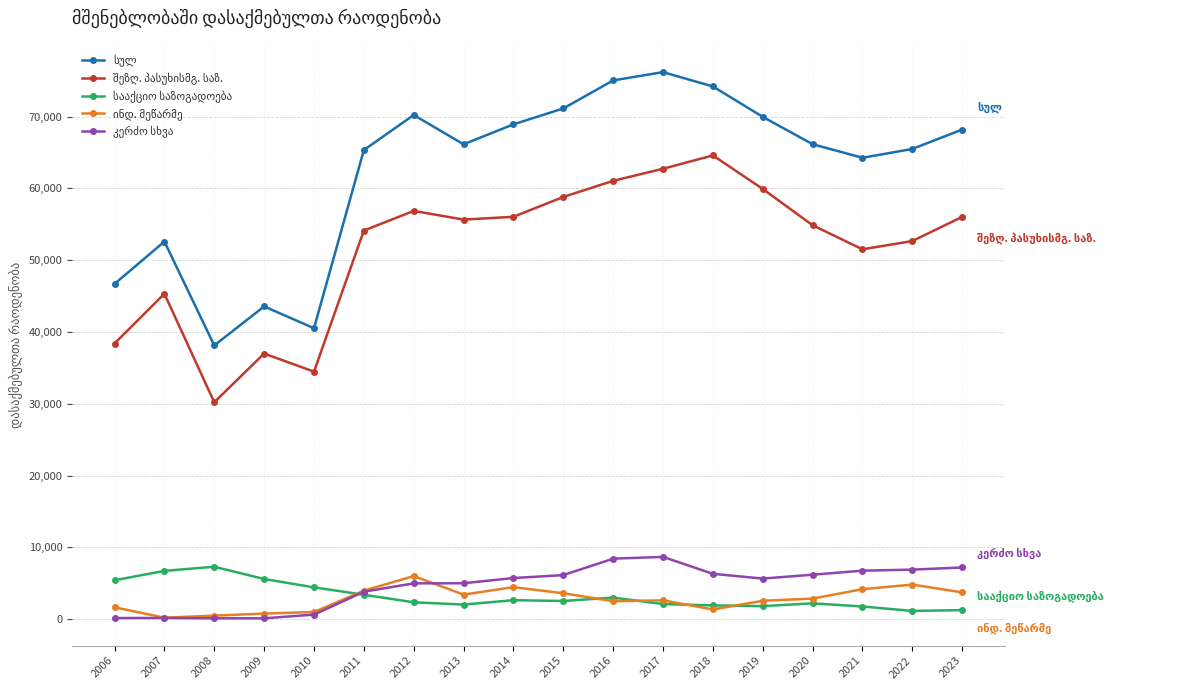

How many interior local valleys does the სულ series have?

4